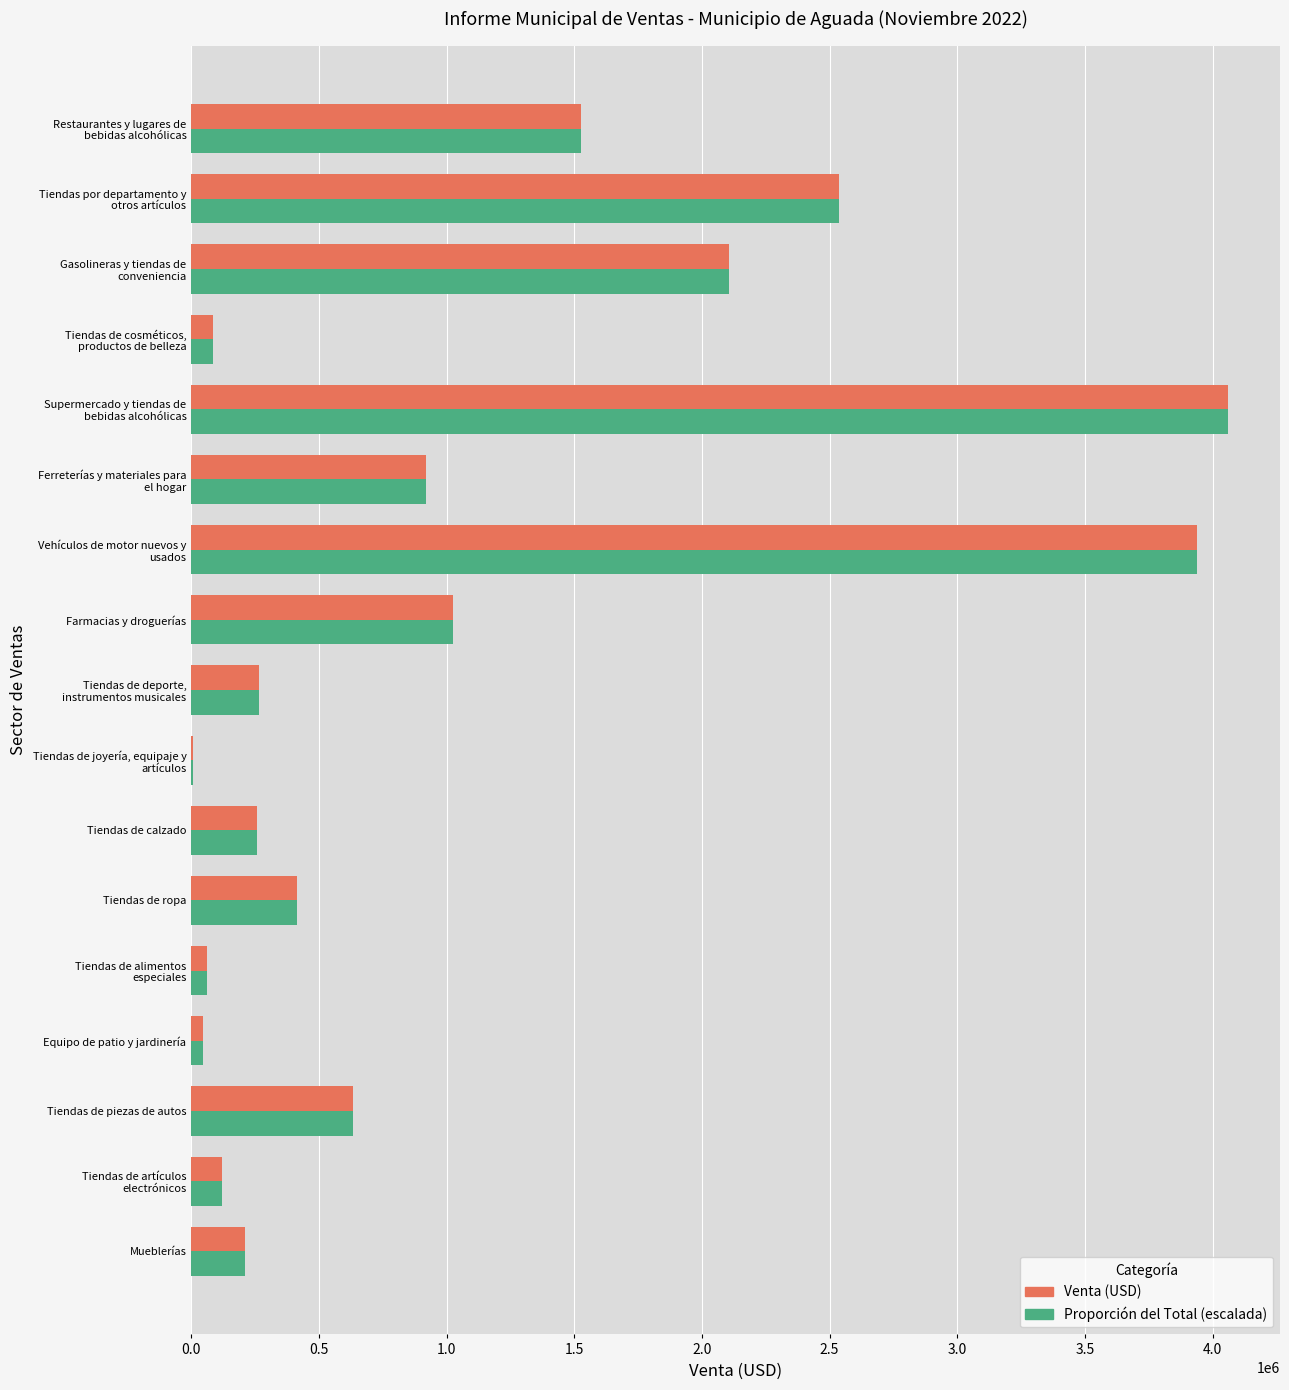

What is the total value across all series at Tiendas de ropa?

824899.6